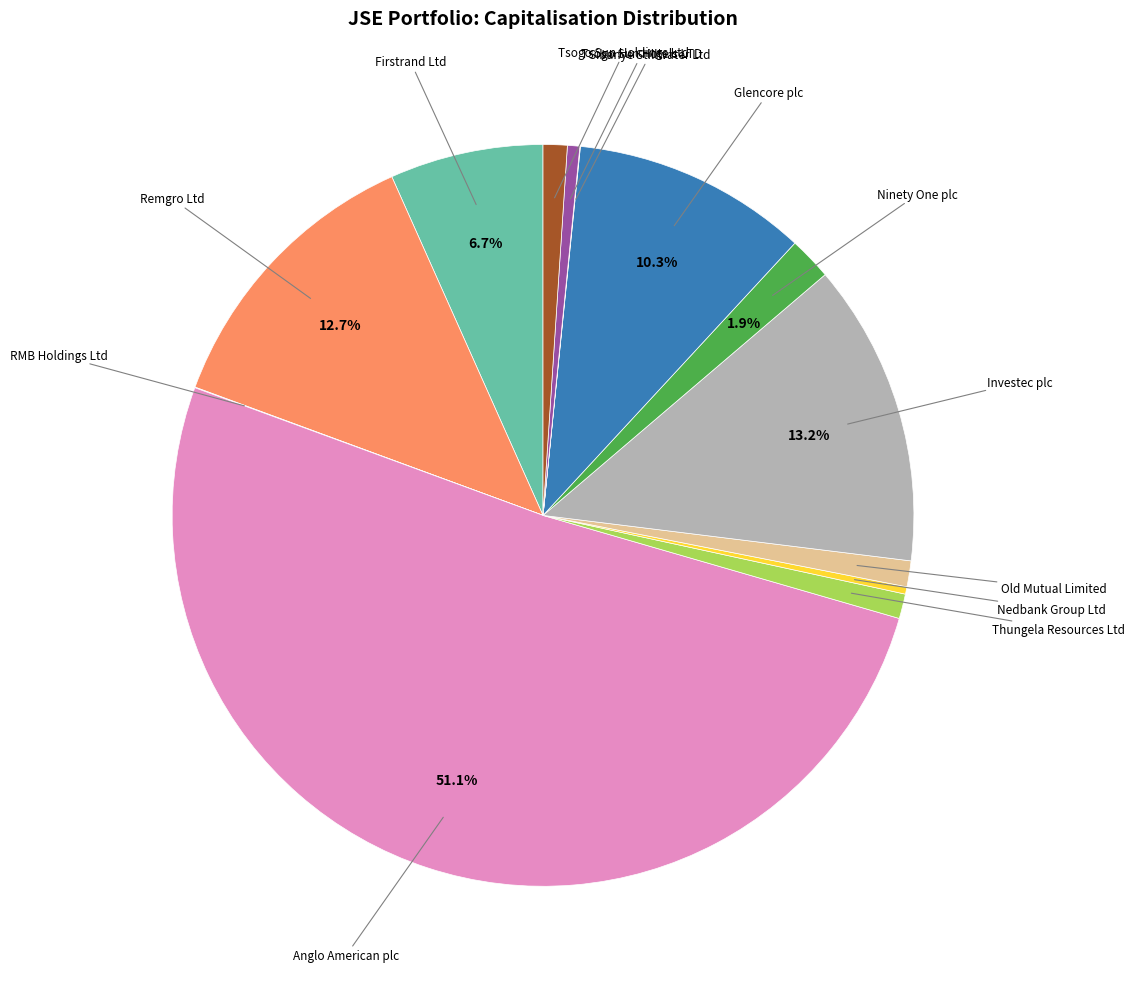

Which category has the biggest portion of the pie?

Anglo American plc